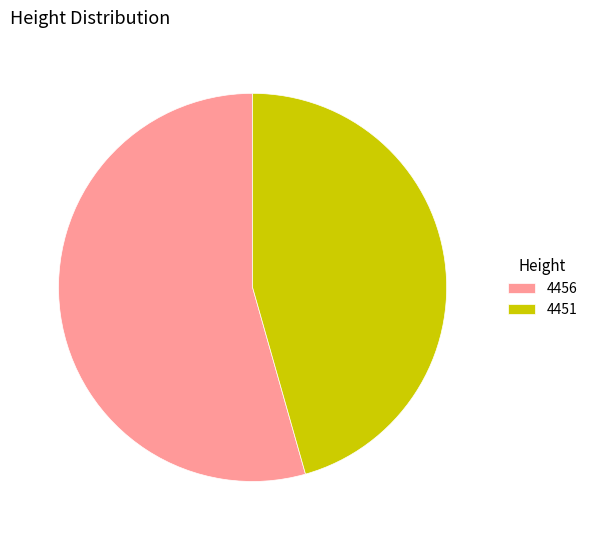

Which category accounts for the majority?

4456